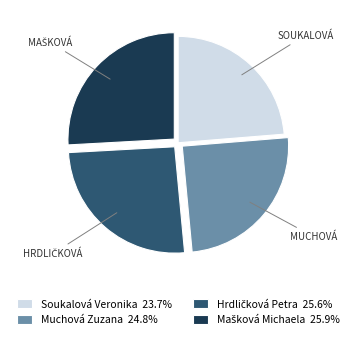

Does any single category account for the majority?

No